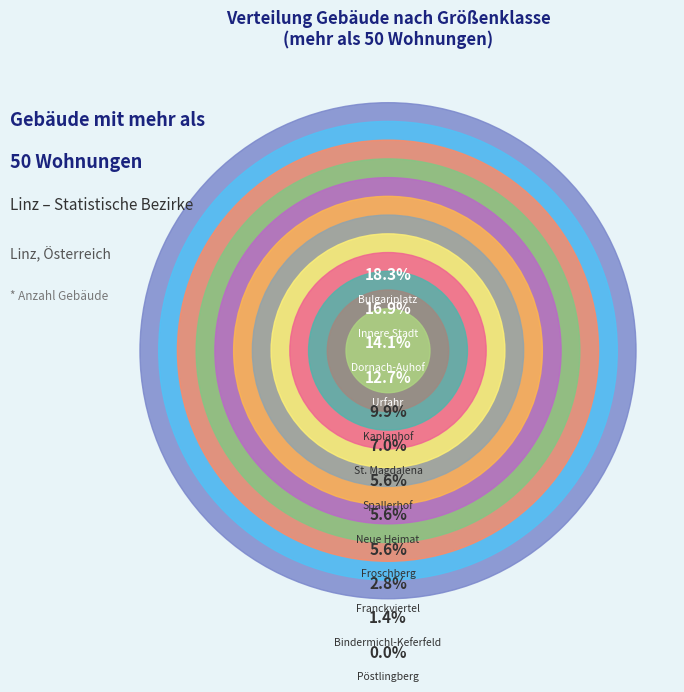

To the nearest percent, what is the average slice percentage?

8%